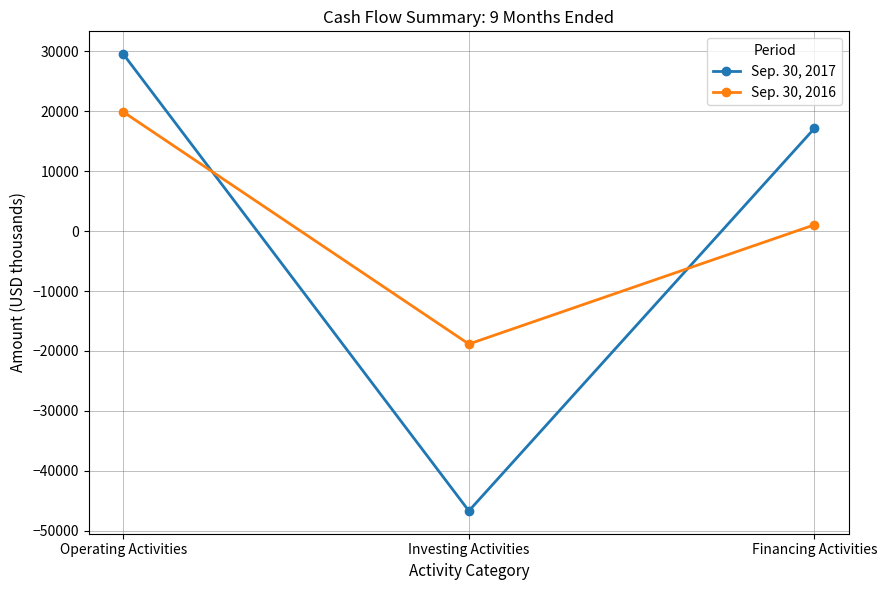

What position from the right is Operating Activities?

3